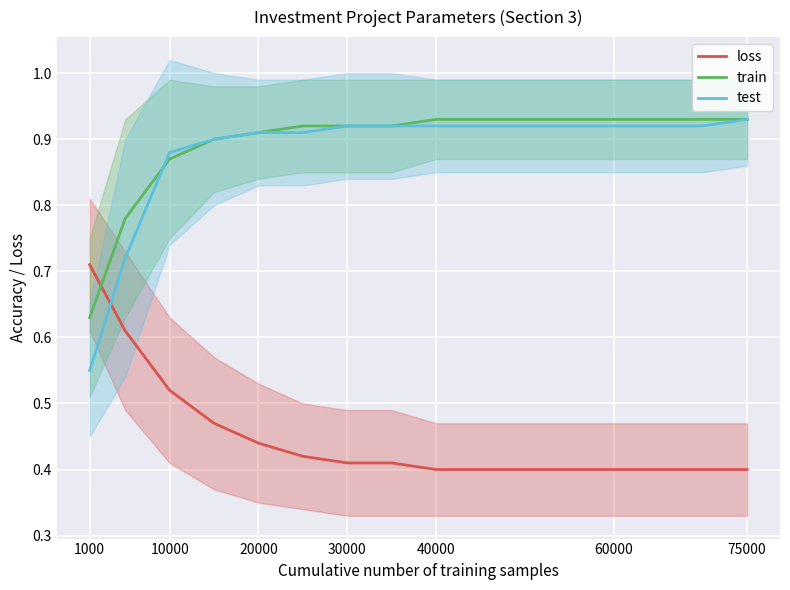

At how many categories does at least one series exceed 0?

13